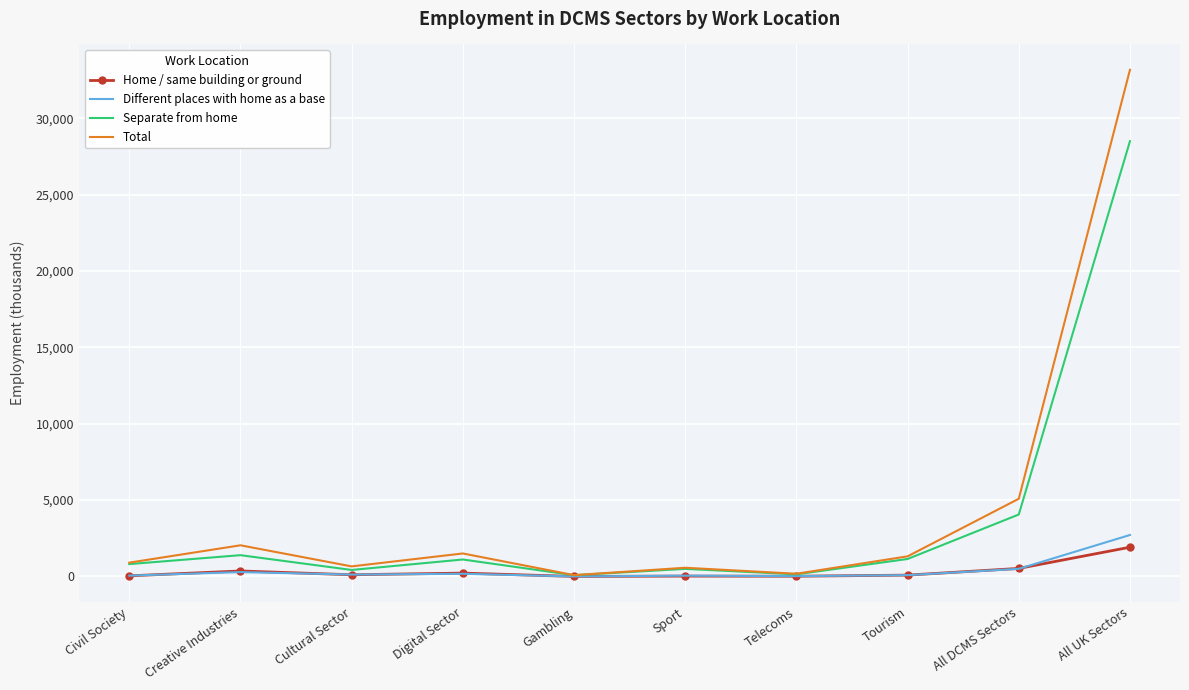

Which series has the largest total across all categories?

Total